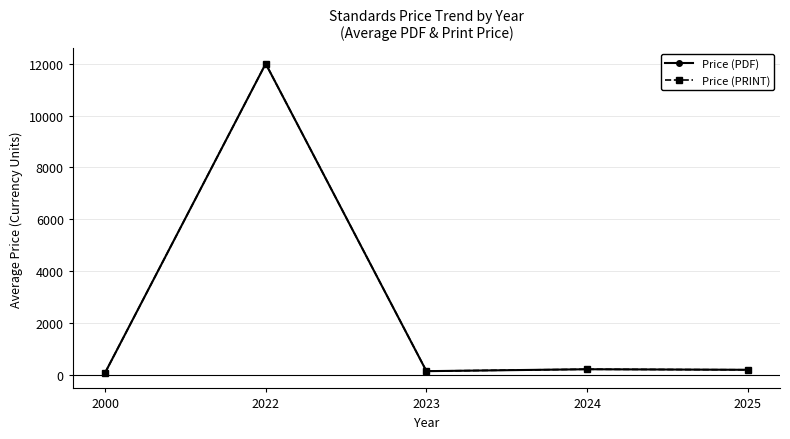

At which category is the sum across all series the highest?

2022